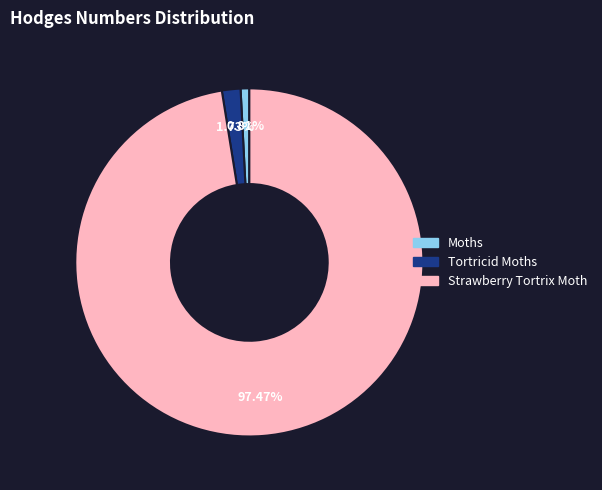

To the nearest percent, what portion does Tortricid Moths represent?

2%